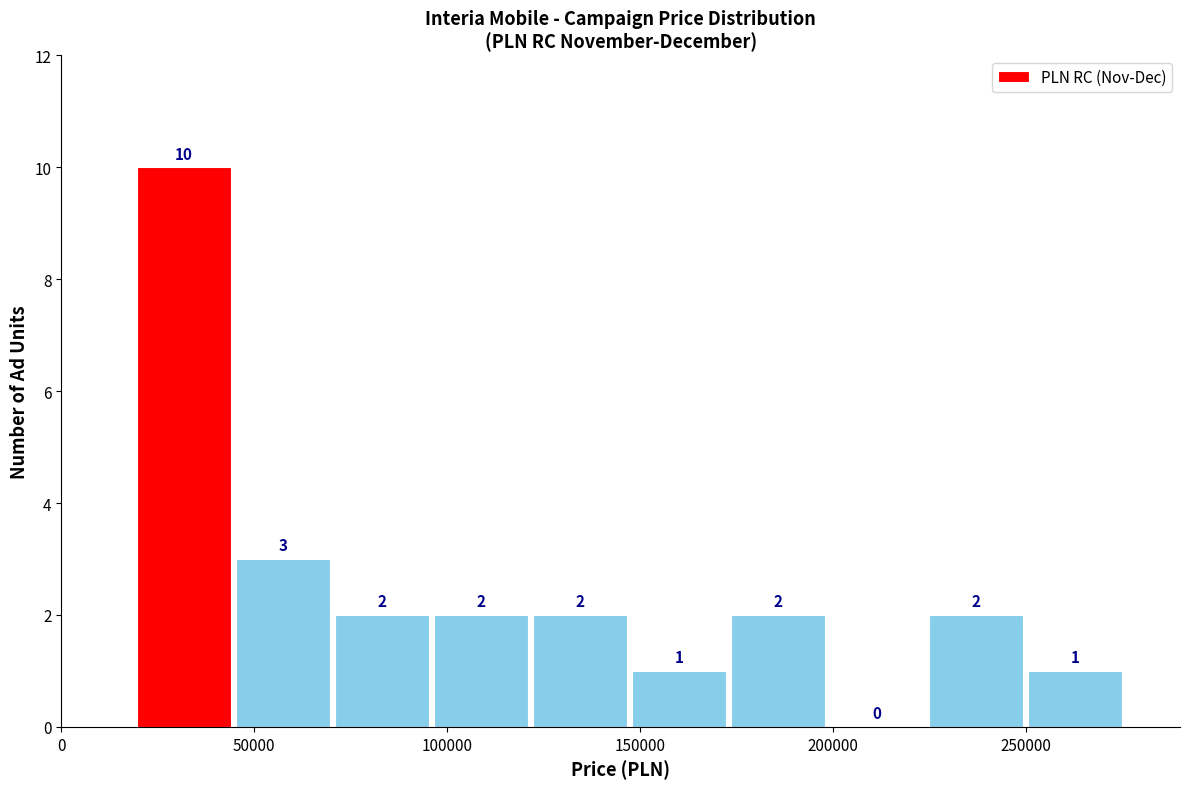

Over which range of the x-axis is the bar tallest?

20000 to 45000